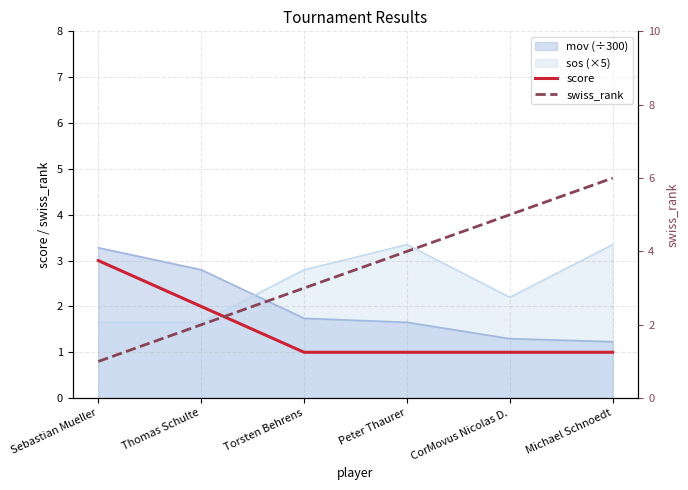

The swiss_rank series shows 6 at Michael Schnoedt. True or false?

True